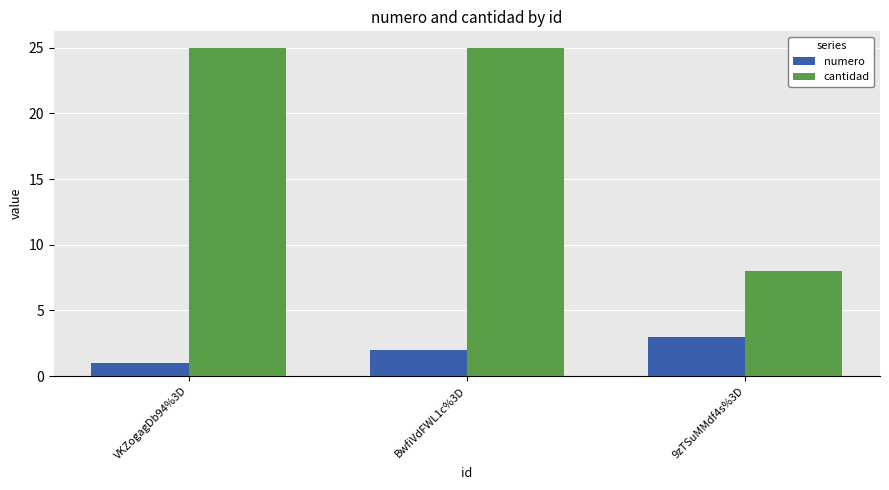

What is the total value across all series at BwfiVdFWL1c%3D?

27